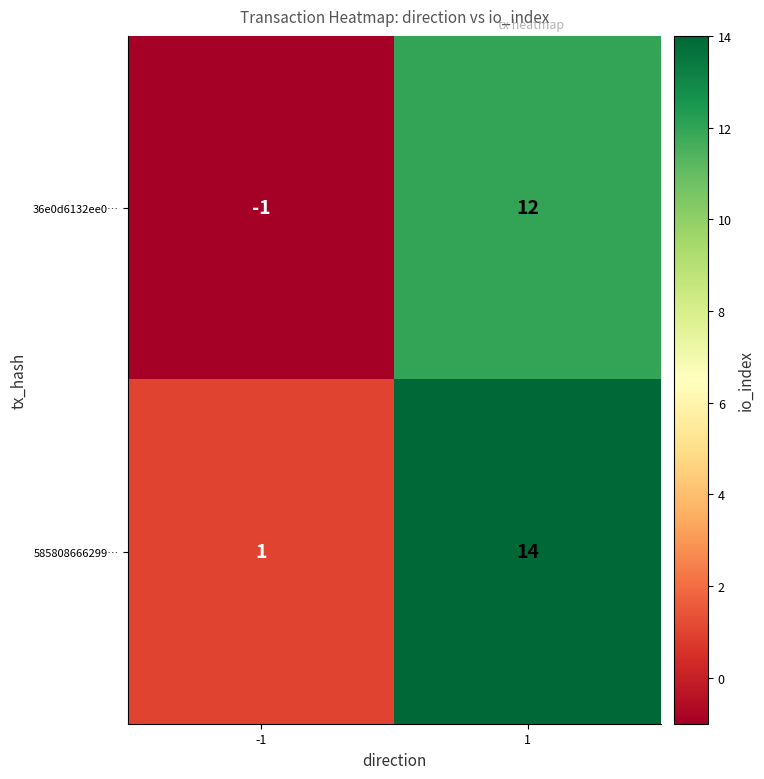

What is the difference between the highest and lowest values at 1?

2